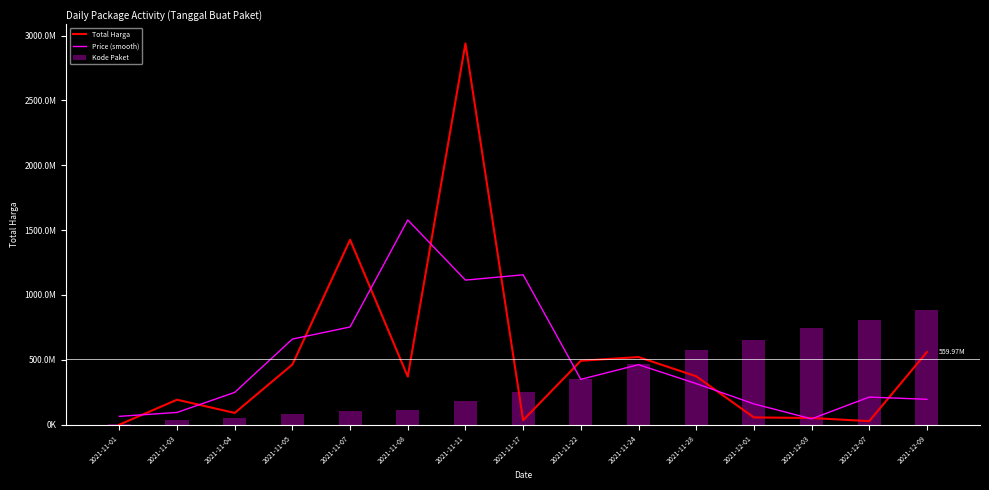

What is the average value of the Kode Paket series?

354266699.4